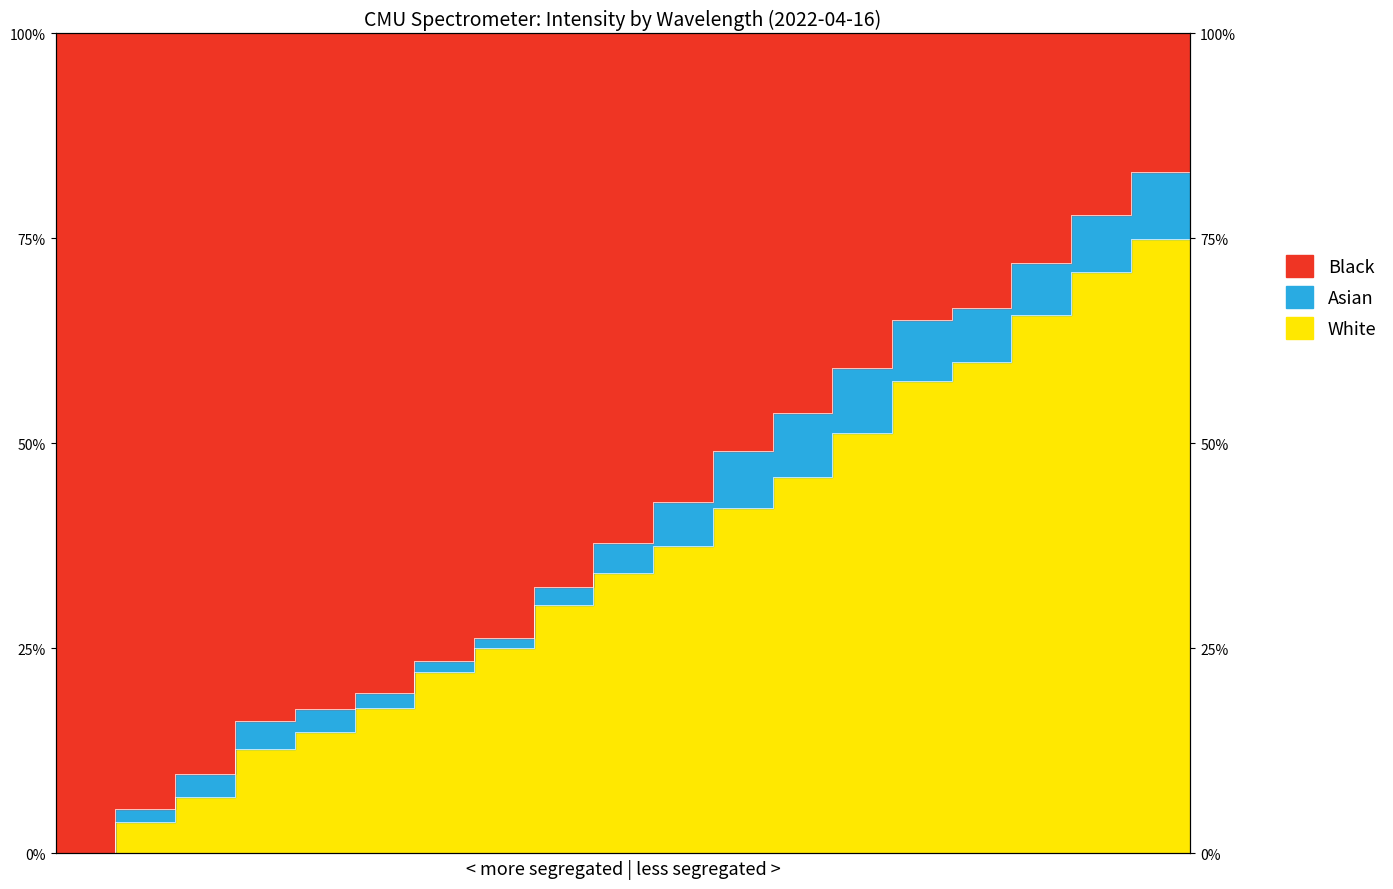

Rank the categories by value from lowest to highest.

218.0596, 218.2508, 218.442, 218.6332, 218.8244, 219.0156, 219.2067, 219.3979, 219.589, 219.7801, 219.9712, 220.1623, 220.3533, 220.5444, 220.7354, 220.9264, 221.1174, 221.3083, 221.4993, 221.6902